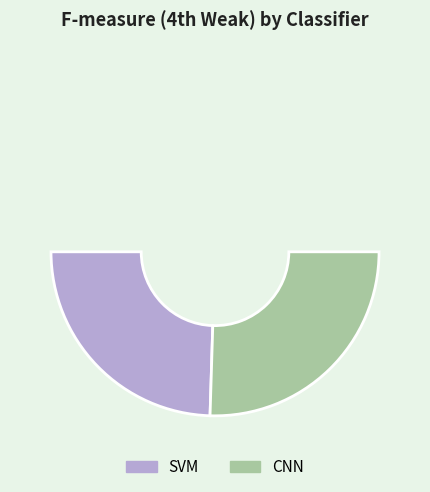

To the nearest percent, what portion does SVM represent?

49%